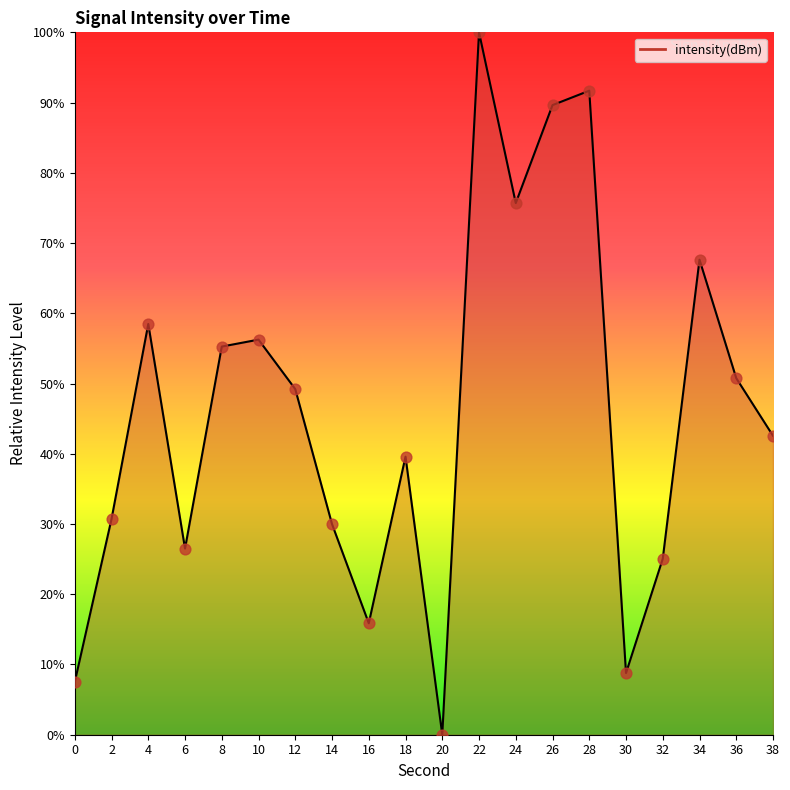

Which has a higher value, 20 or 38?

38